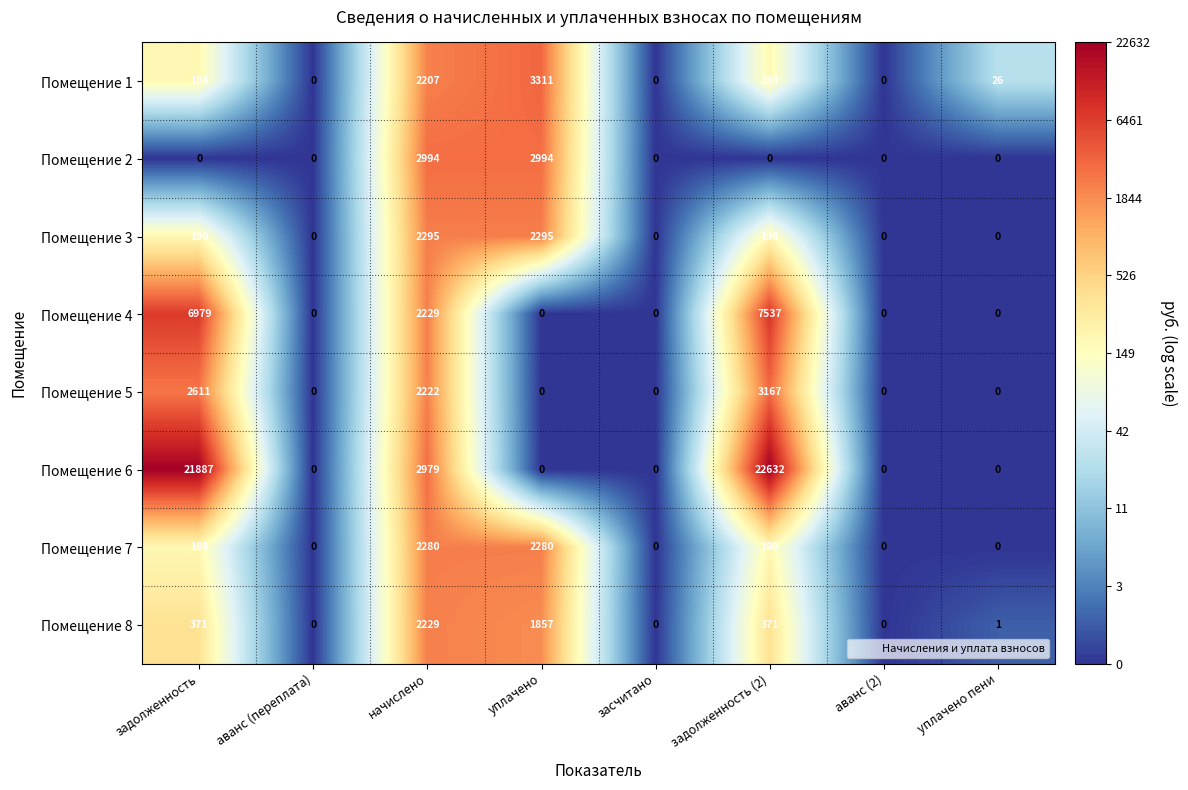

What is the difference between the highest and lowest values at уплачено пени?

26